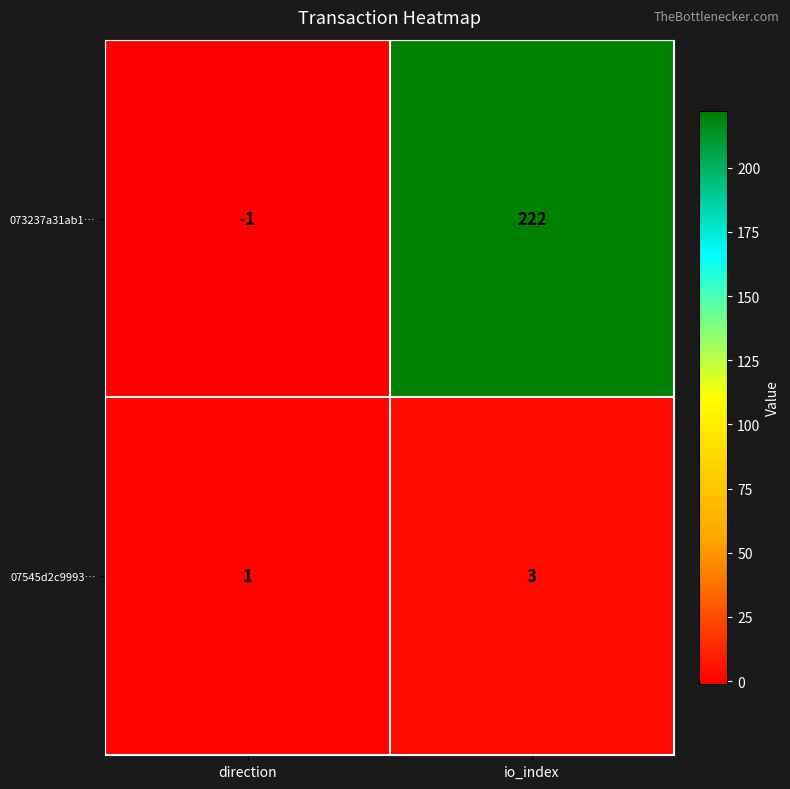

Where is 073237a31ab1… nearest to the value 110?

direction